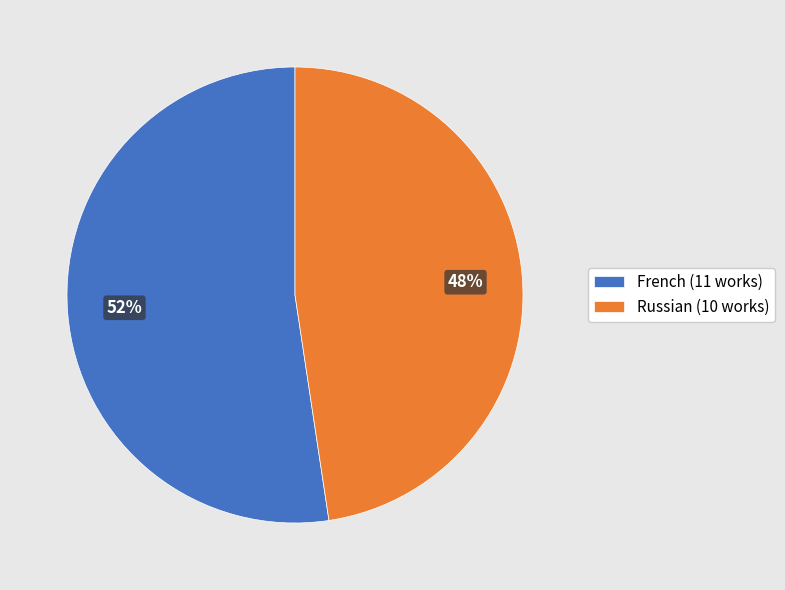

What percentage is the French slice, to the nearest percent?

52%